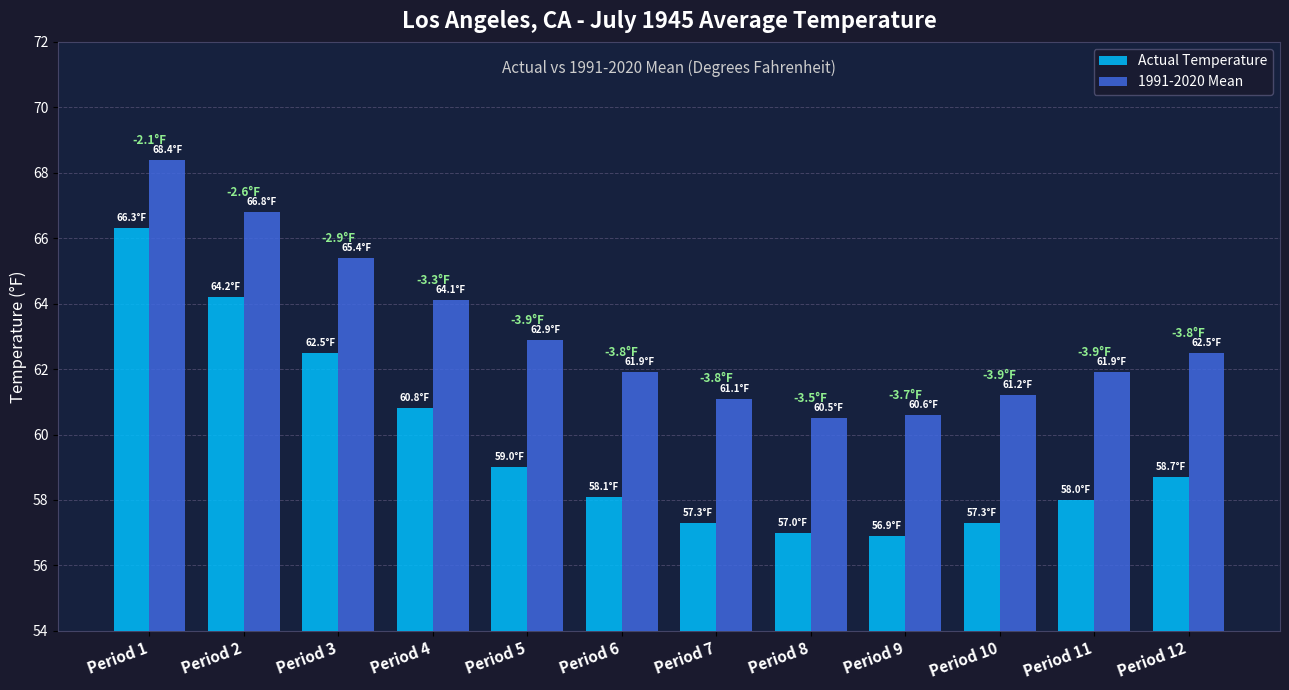

Reading left to right, transcribe all the data shown in this chart.

Actual Temperature: Period 1=66.3	Period 2=64.2	Period 3=62.5	Period 4=60.8	Period 5=59.0	Period 6=58.1	Period 7=57.3	Period 8=57.0	Period 9=56.9	Period 10=57.3	Period 11=58.0	Period 12=58.7
1991-2020 Mean: Period 1=68.4	Period 2=66.8	Period 3=65.4	Period 4=64.1	Period 5=62.9	Period 6=61.9	Period 7=61.1	Period 8=60.5	Period 9=60.6	Period 10=61.2	Period 11=61.9	Period 12=62.5